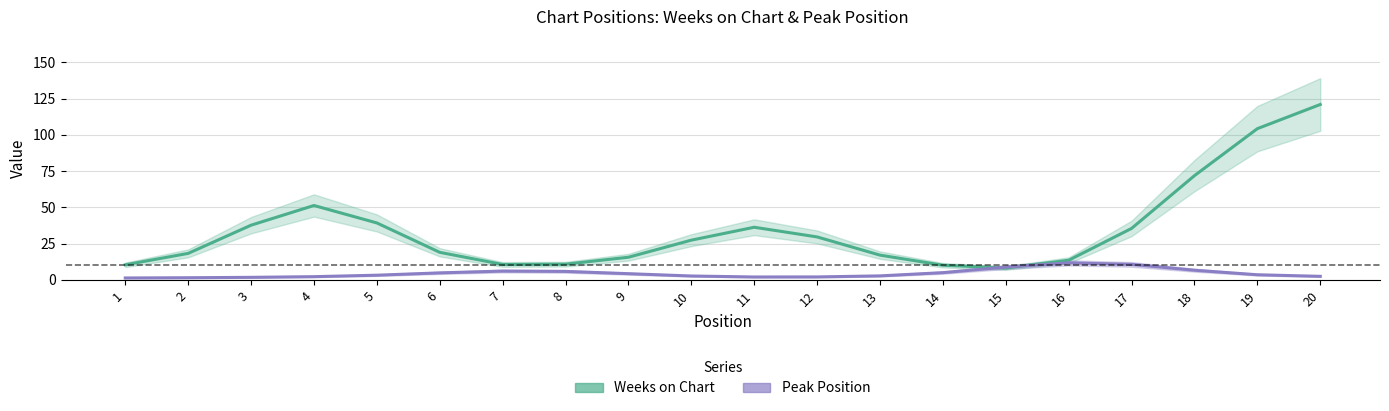

At which label does Weeks on Chart reach its peak?

20